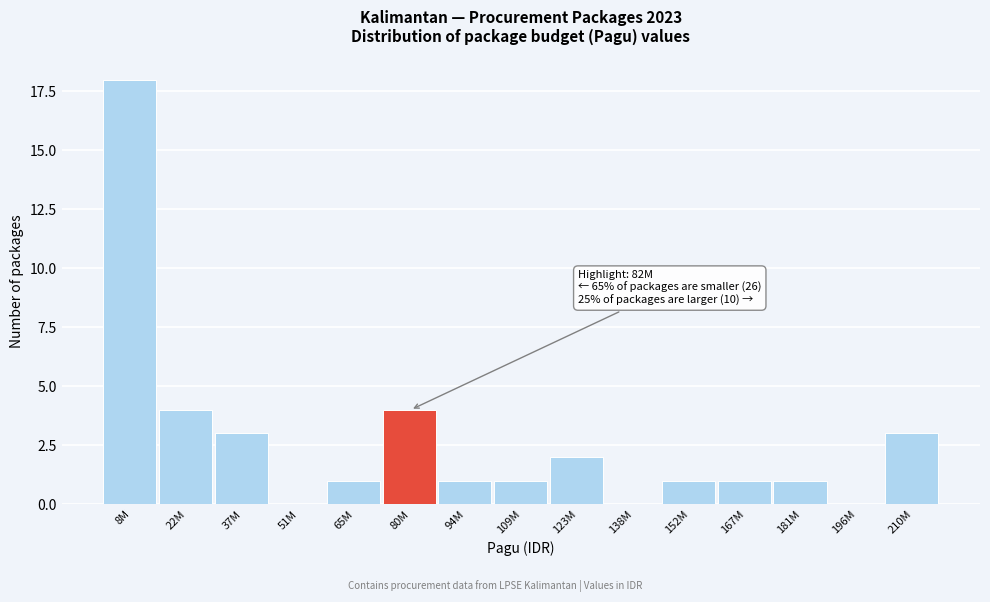

Reading left to right, list all the values displayed in this chart.

8M=18	22M=4	37M=3	51M=0	65M=1	80M=4	94M=1	109M=1	123M=2	138M=0	152M=1	167M=1	181M=1	196M=0	210M=3